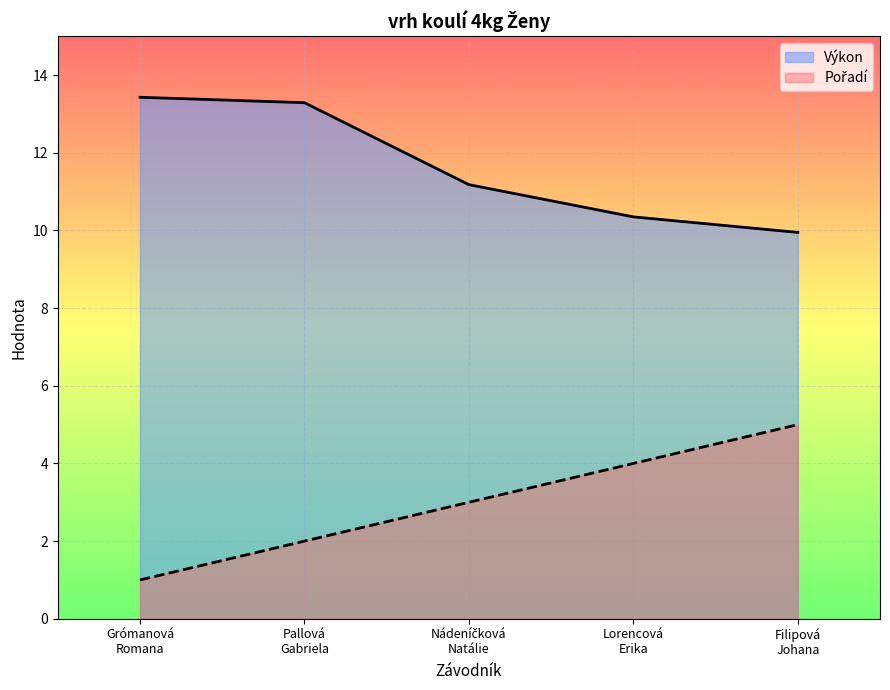

What is the difference between the highest and lowest values at Pallová
Gabriela?

11.3